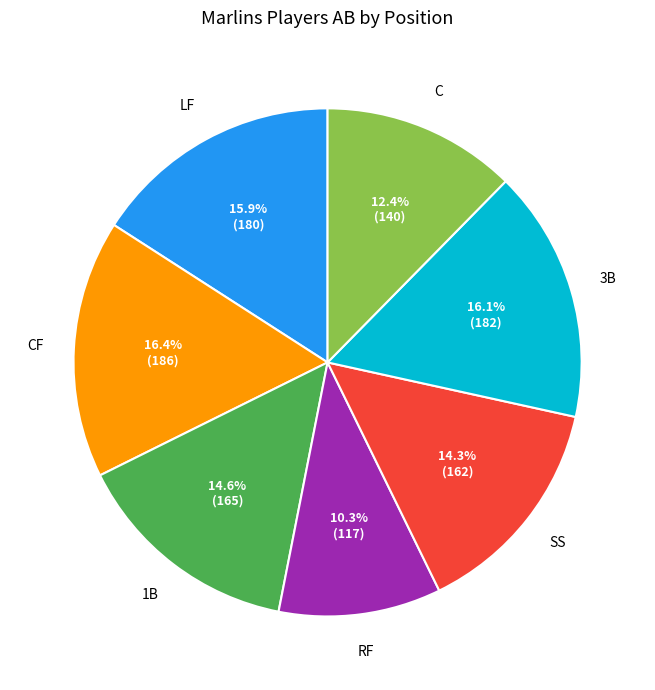

To the nearest percent, what portion does RF represent?

10%